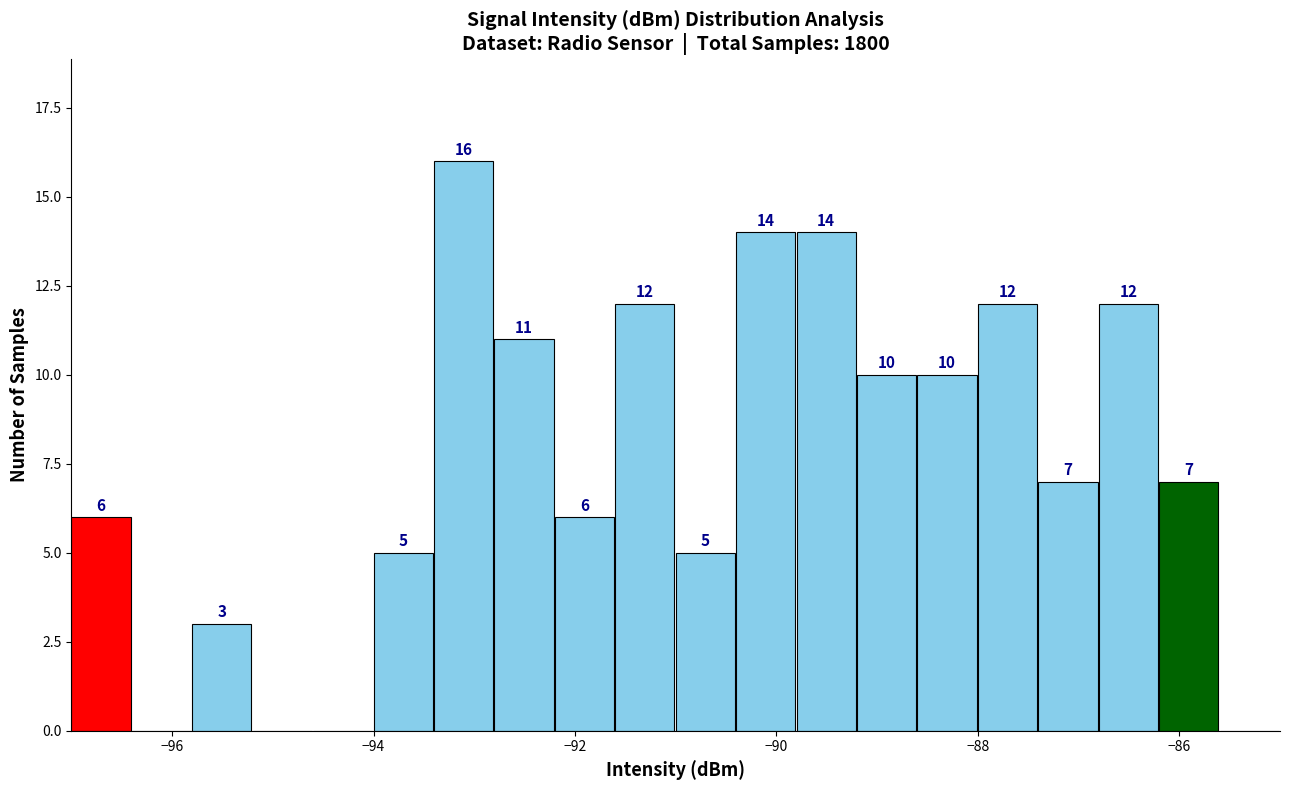

Around what value on the x-axis is the tallest bar? Give the approximate position of its centre, as read against the axis.

-93.2